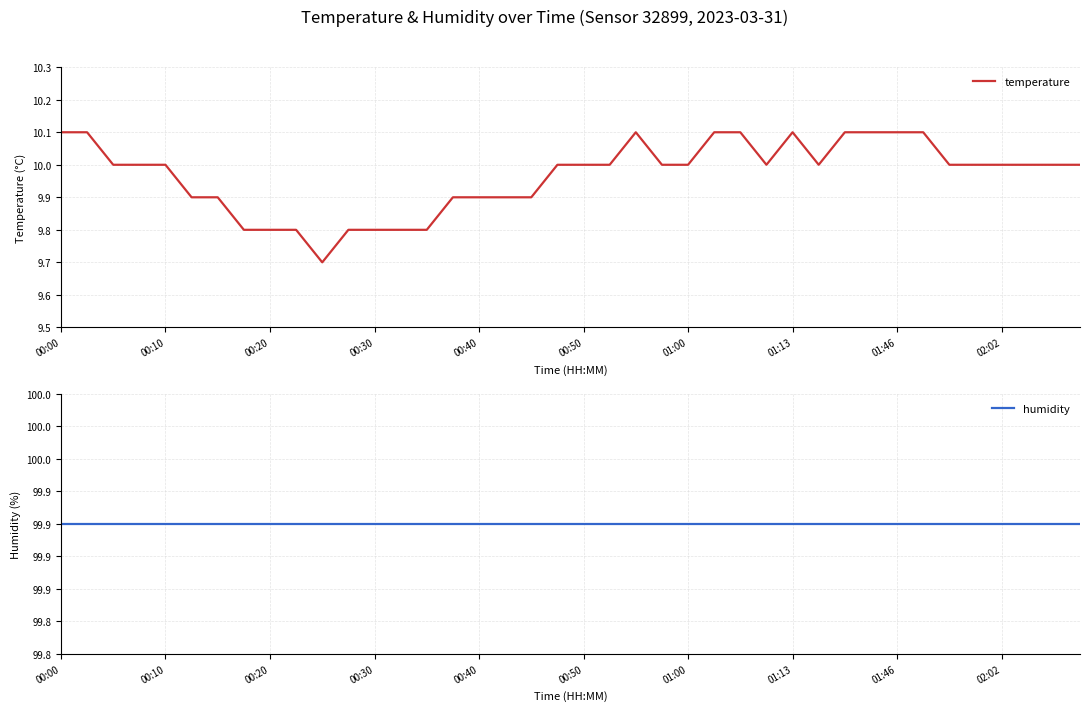

What is the highest value of the humidity series?

99.9